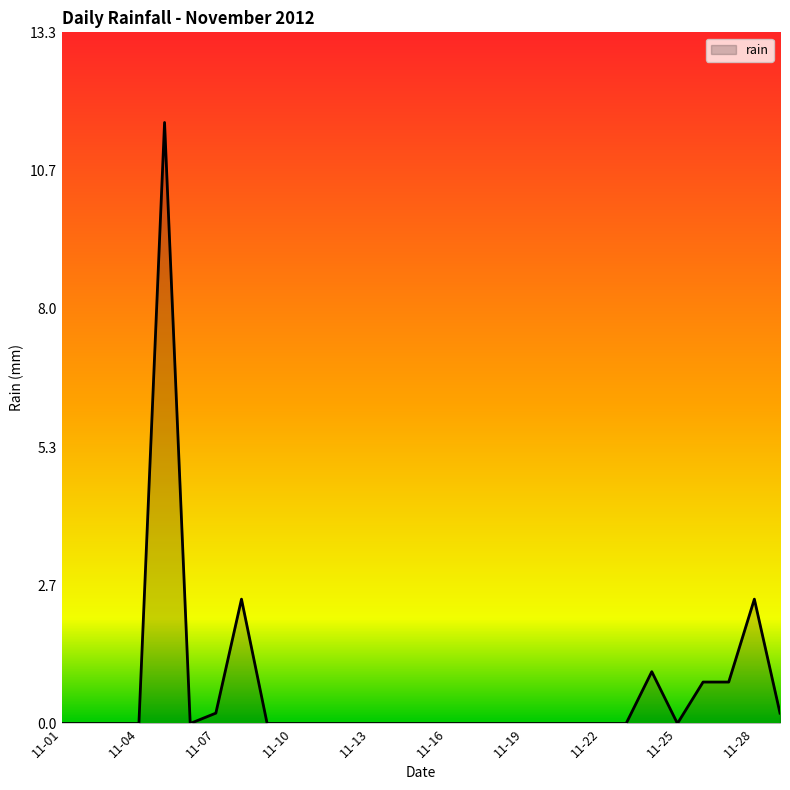

What is the difference between the maximum and minimum values?

11.6